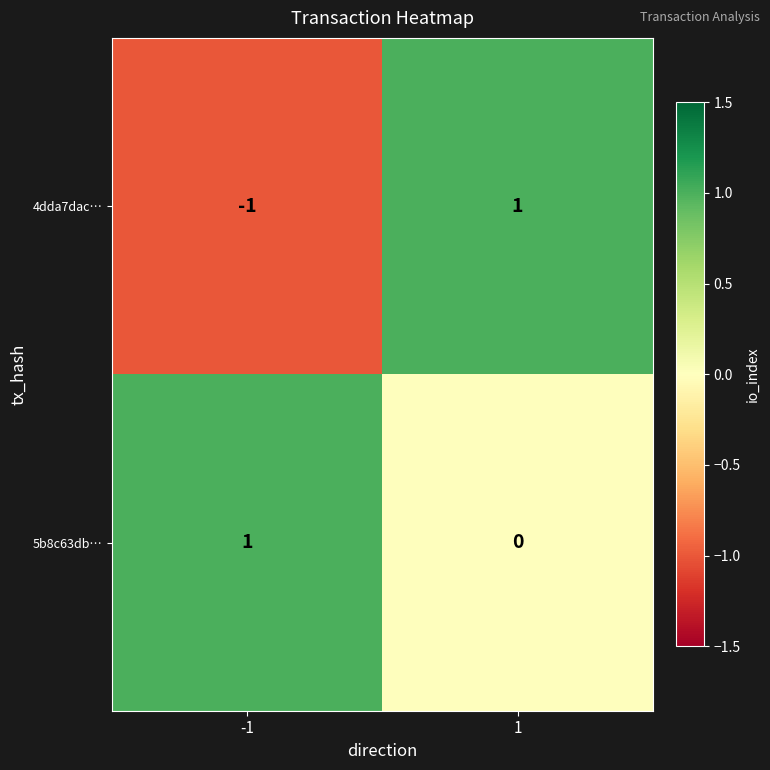

At which category does the chart reach its minimum across all series?

-1